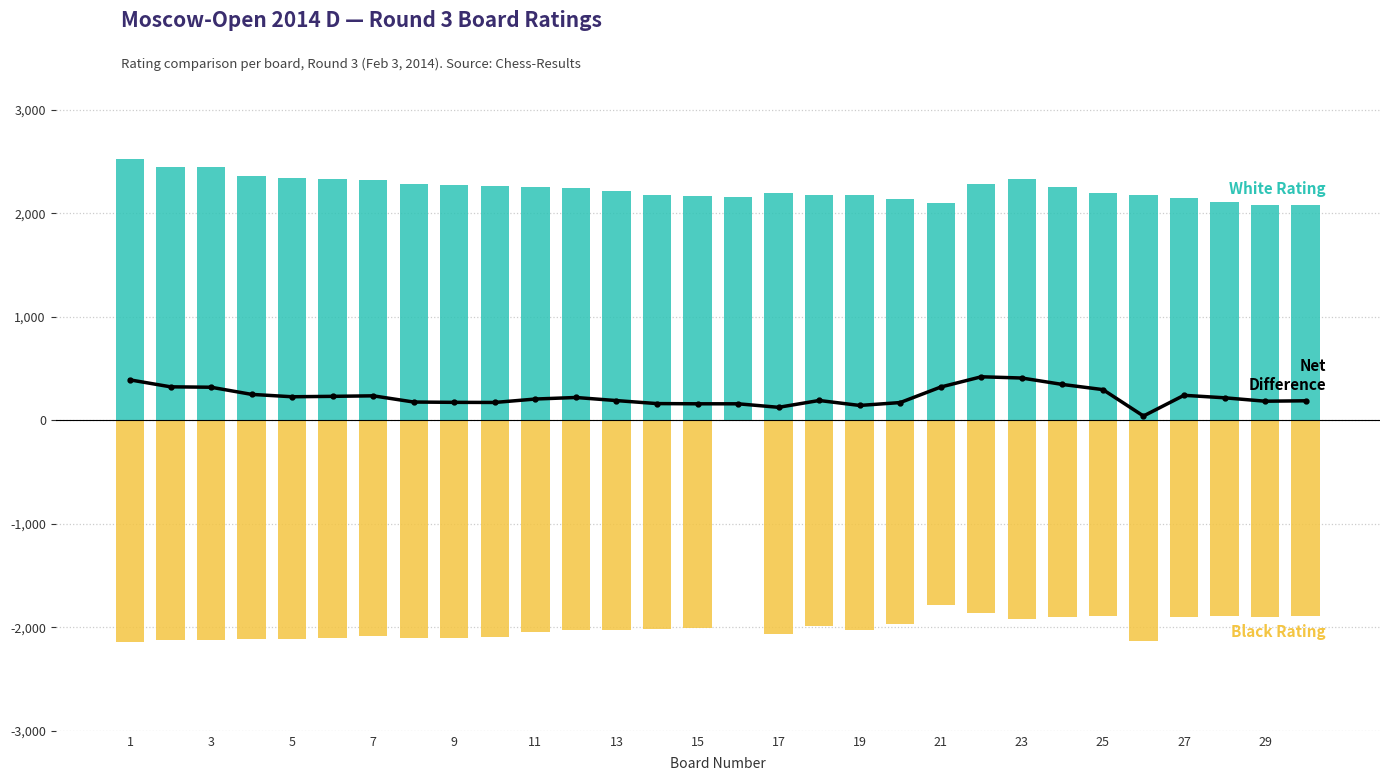

At 19, list the series in order from largest to smallest.

White Rating, Net Difference, Black Rating